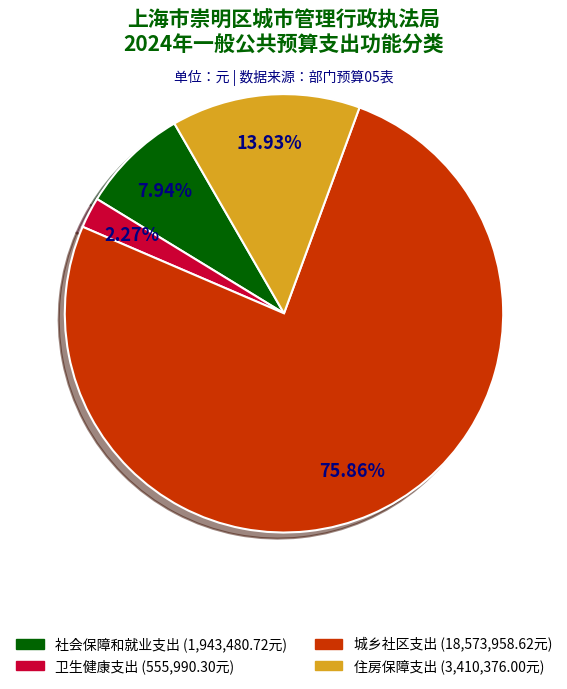

Is the sum of 住房保障支出 and 城乡社区支出 greater than half?

Yes